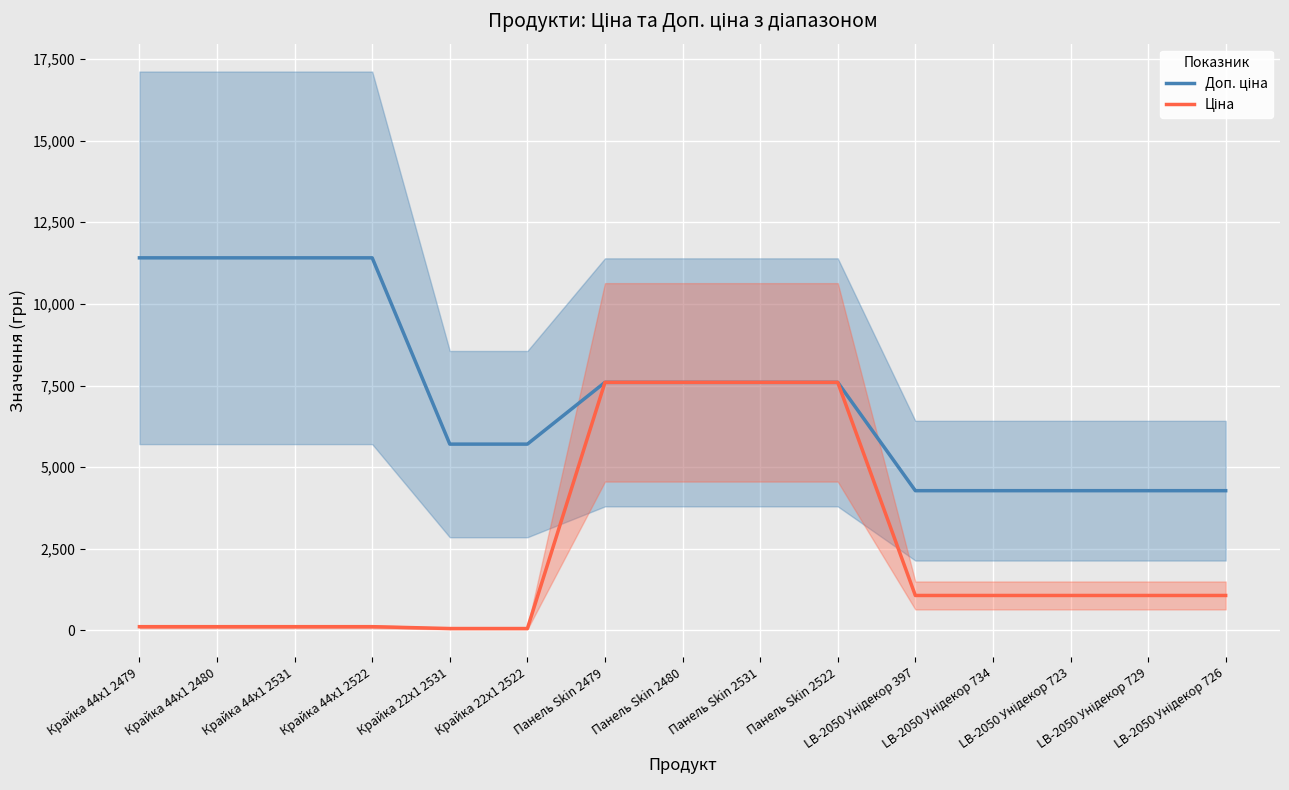

Is it true that Ціна equals 1069.8 at LB-2050 Унідекор 723?

True